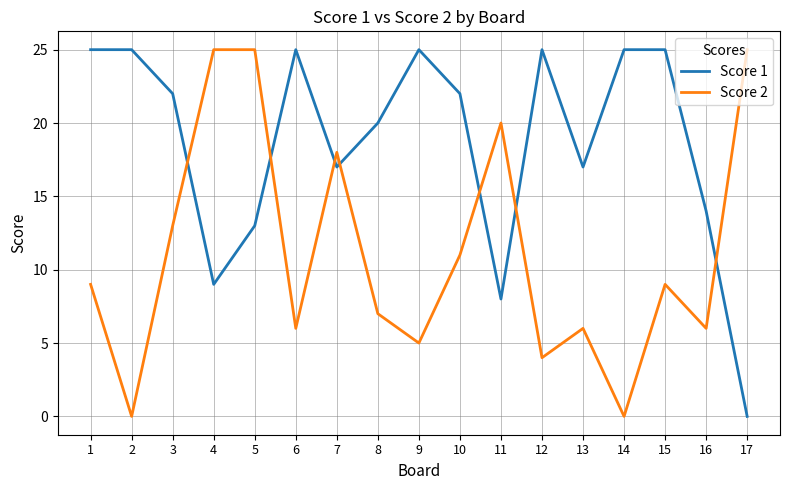

Is it true that Score 1 equals 25 at 2?

True